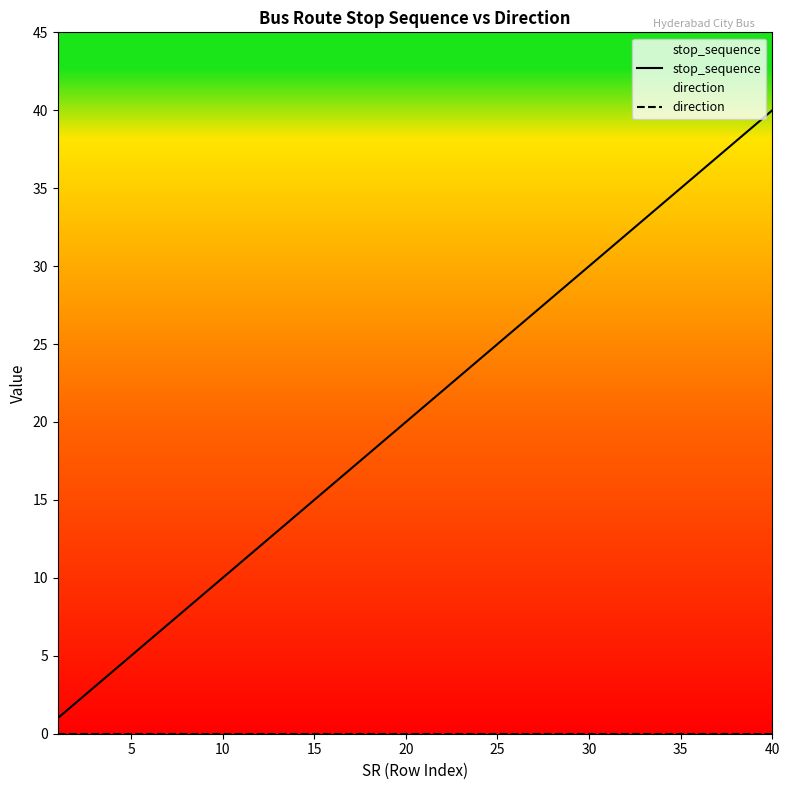

True or false: stop_sequence and direction cross at least once.

False